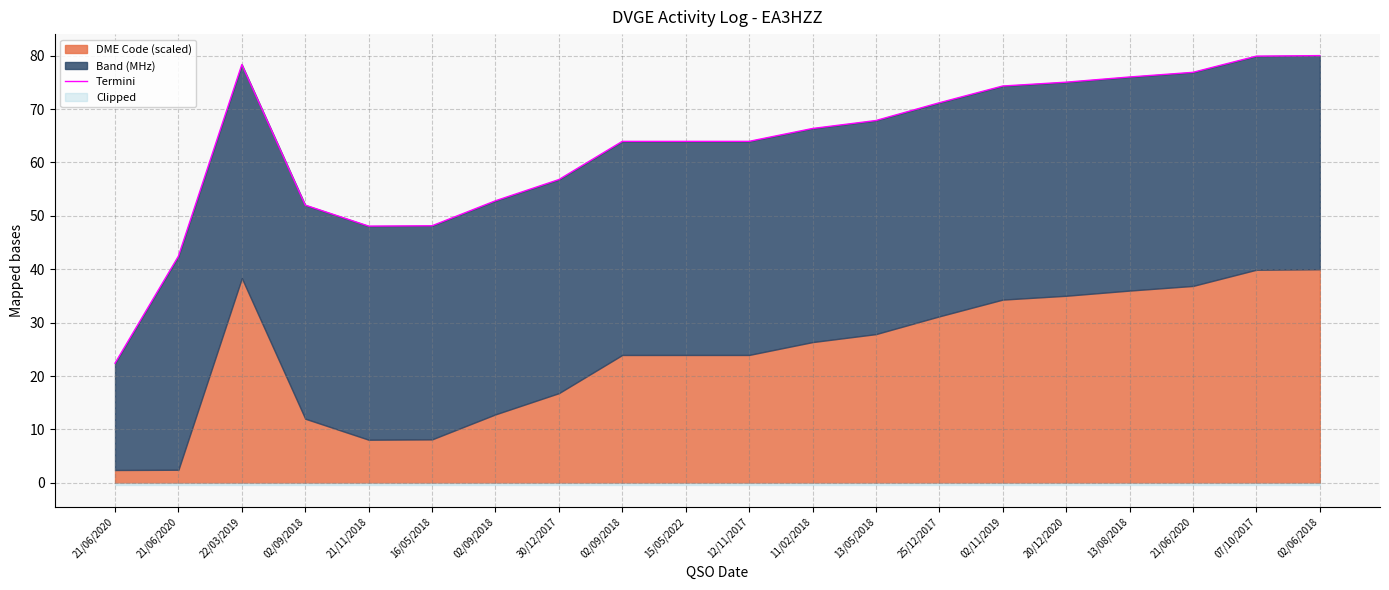

Reading right to left, list all the values displayed in this chart.

02/06/2018=80.0	07/10/2017=79.9	21/06/2020=76.9	13/08/2018=76.0	20/12/2020=75.0	02/11/2019=74.3	25/12/2017=71.2	13/05/2018=67.8	11/02/2018=66.4	12/11/2017=63.9	15/05/2022=63.9	02/09/2018=63.9	30/12/2017=56.8	02/09/2018=52.8	16/05/2018=48.1	21/11/2018=48.1	02/09/2018=52.0	22/03/2019=78.3	21/06/2020=42.4	21/06/2020=22.4